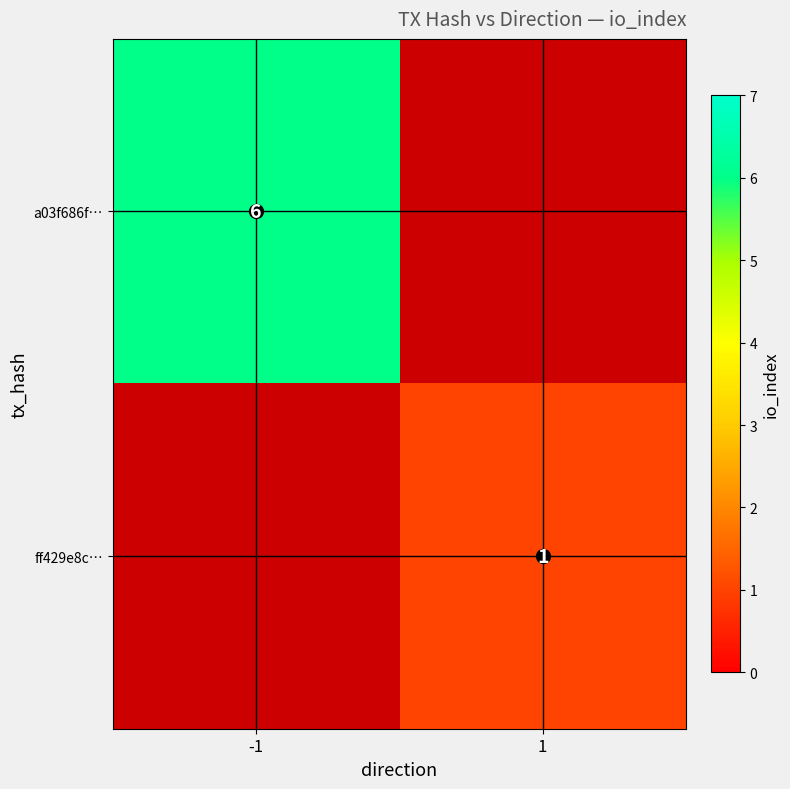

What is the minimum value shown in the chart?

1.0